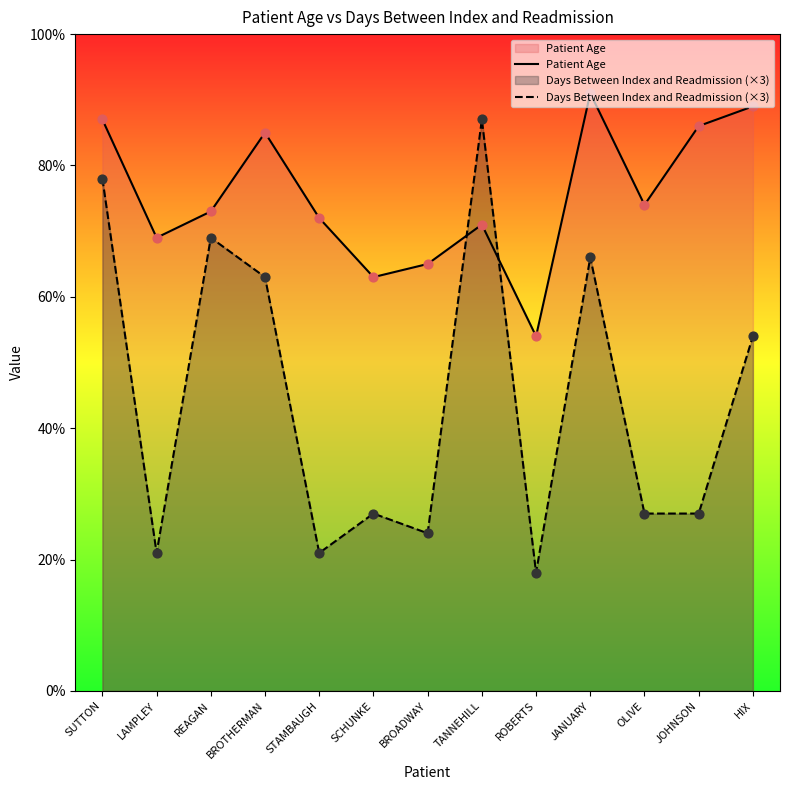

What are all the series names shown in the legend?

Patient Age, Days Between Index and Readmission (×3)